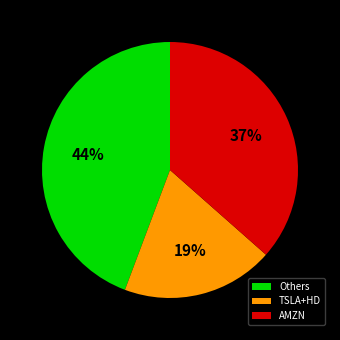

The AMZN slice represents 37% of the pie. True or false?

True